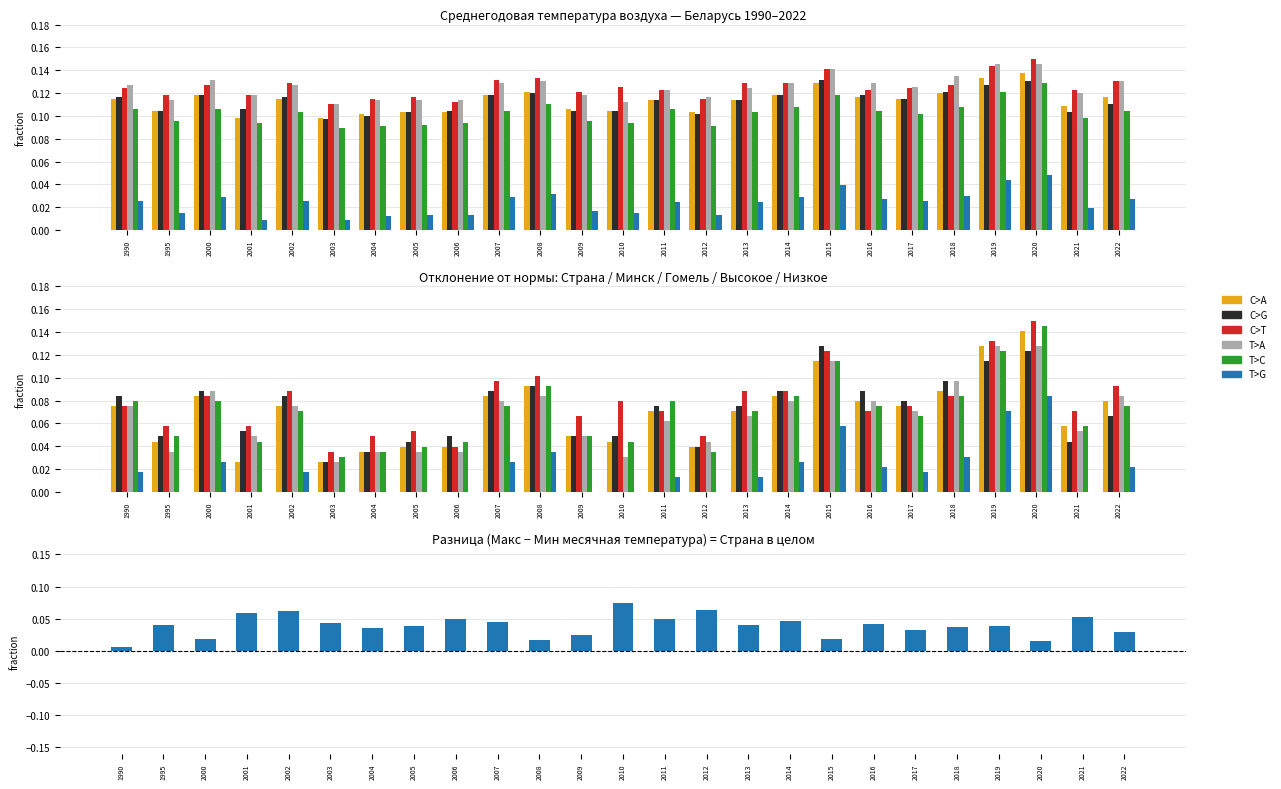

Where is C>G nearest to the value 0?

2003